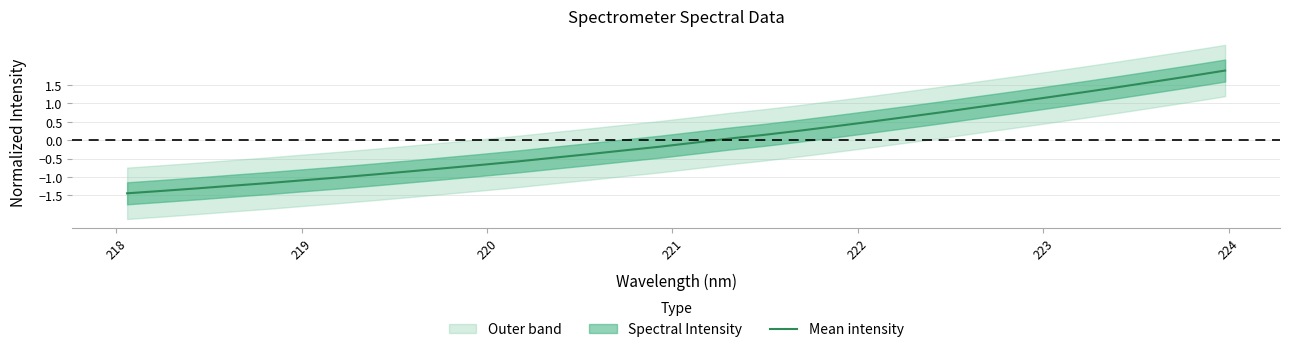

What is the minimum value for Mean intensity?

-1.4